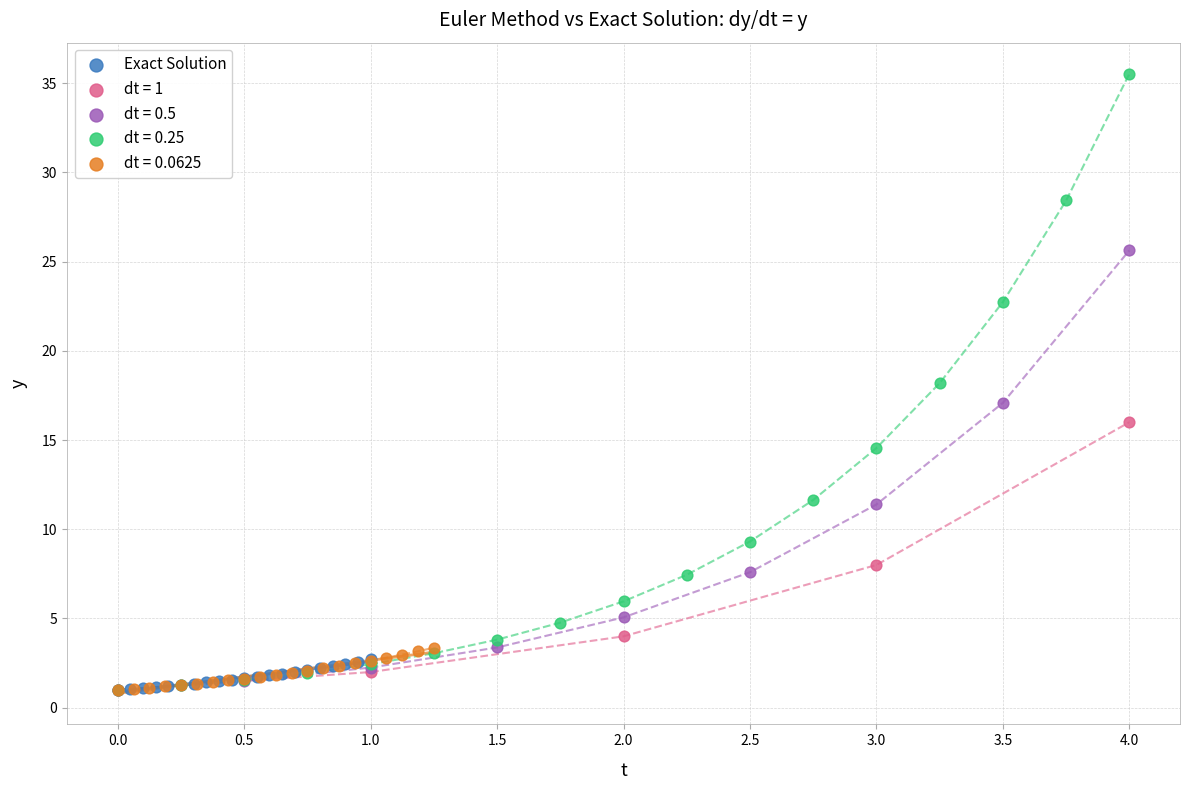

Which series reaches the maximum Y coordinate?

dt = 0.25